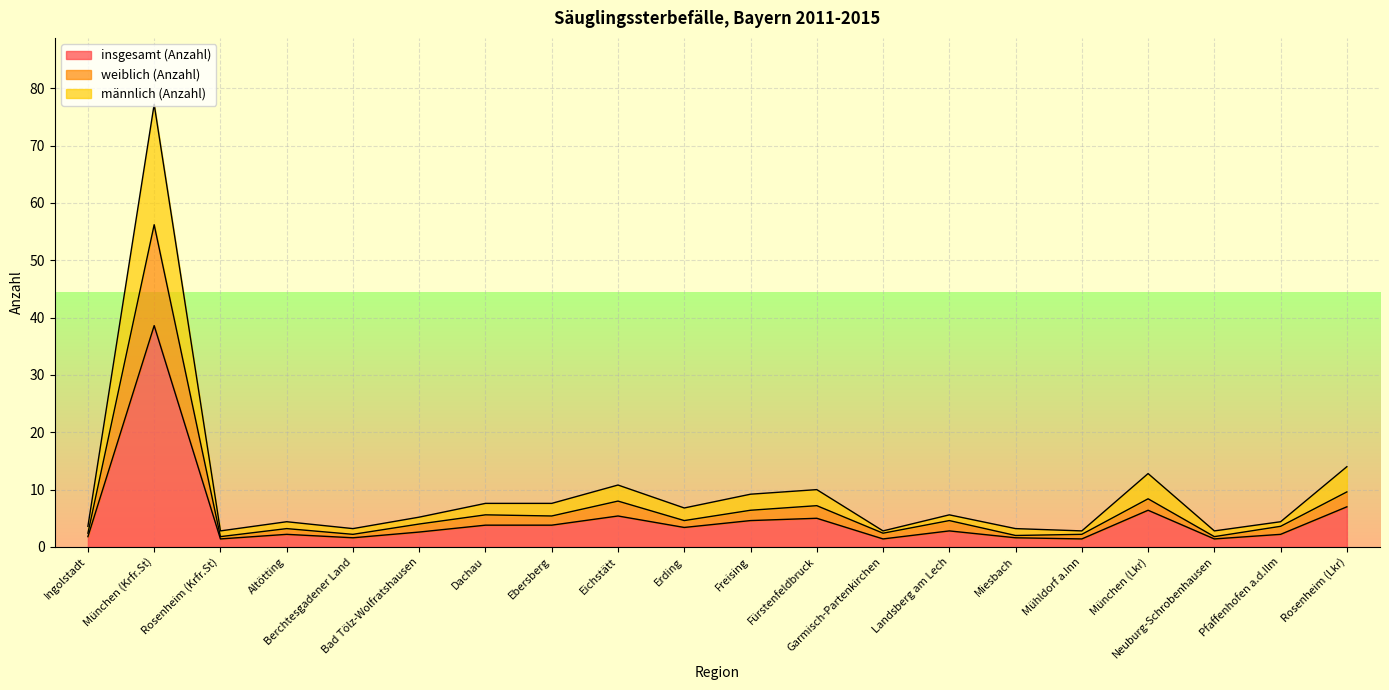

What is the label of the 5th point from the right?

Mühldorf a.Inn